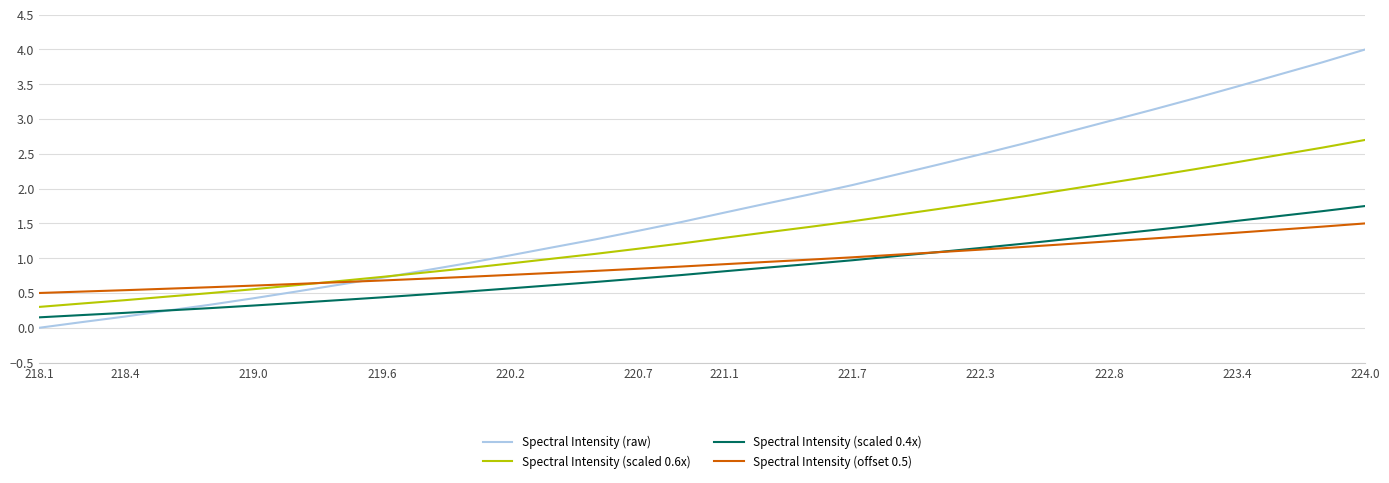

What is the sum of all Spectral Intensity (scaled 0.6x) values?

42.9